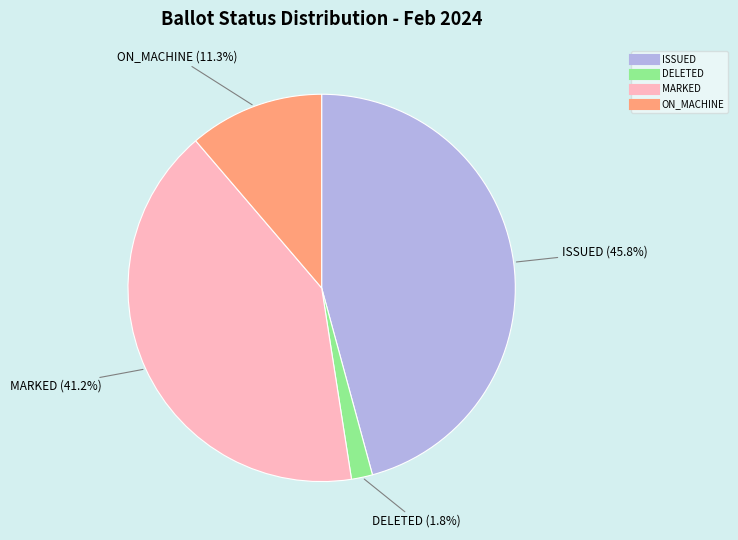

Does any single category account for the majority?

No